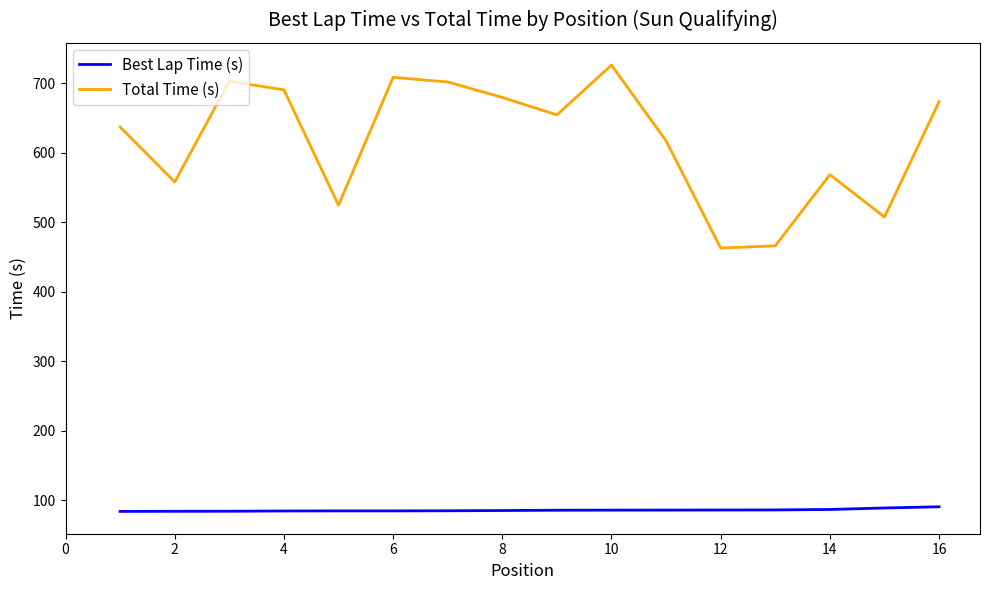

What is the highest value of the Best Lap Time (s) series?

90.4